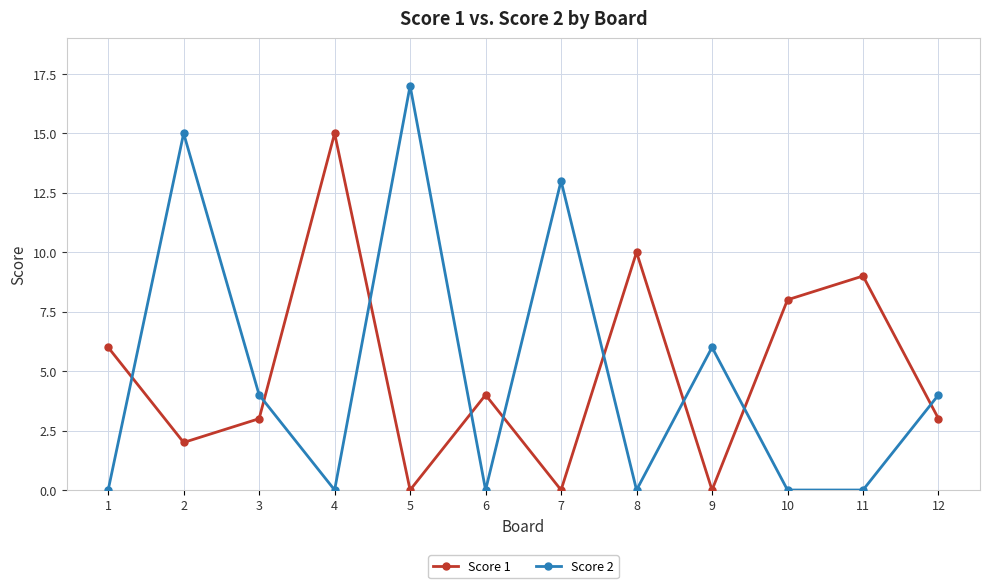

True or false: Score 2 has more than 2 points higher than both neighbors.

True